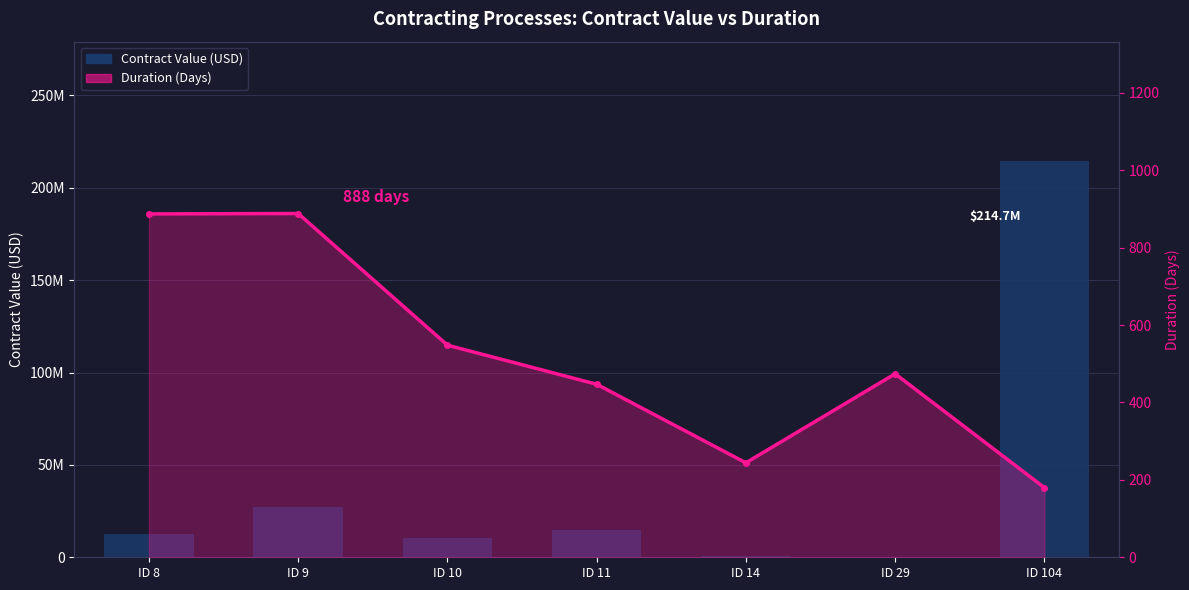

What is the value of the Duration (Days) bar at the 7th from the left?

180.0